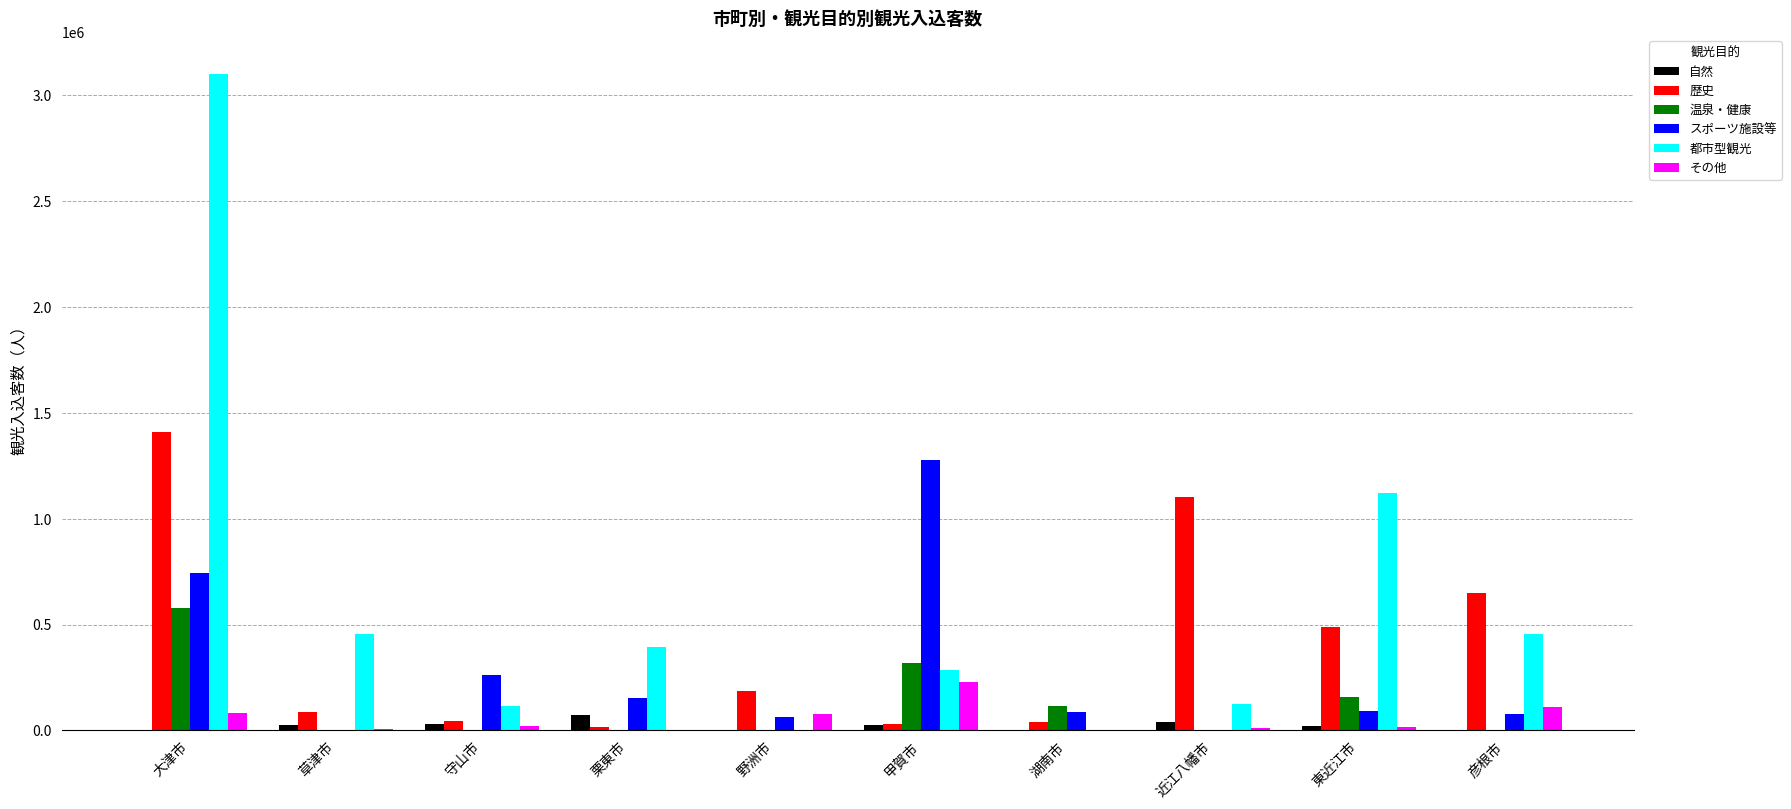

At which category is the sum across all series the highest?

大津市